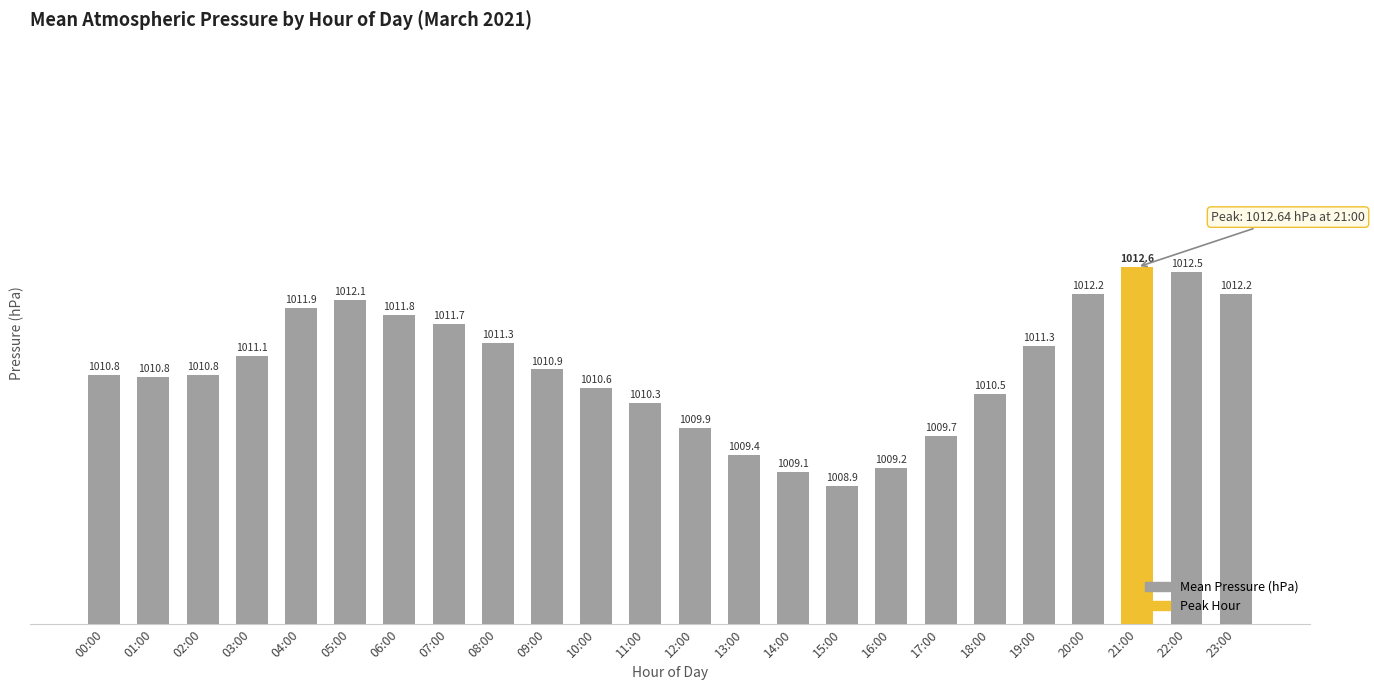

What is the label of the 6th bar from the right?

18:00